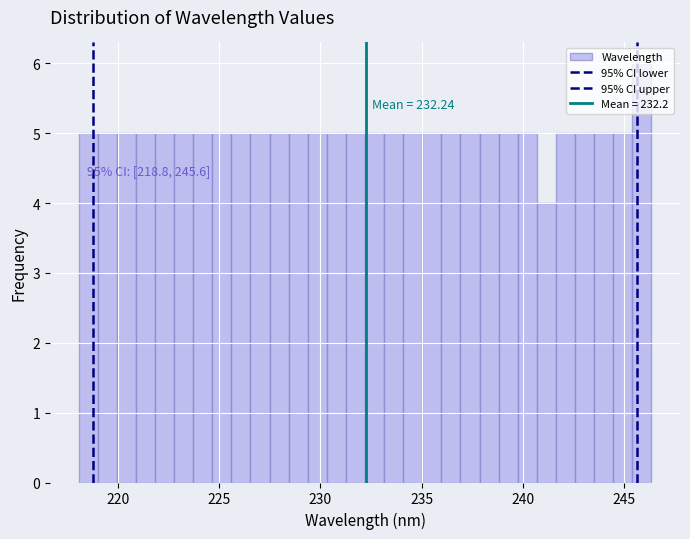

Read against the x-axis, roughly where is the centre of the tallest bar?

246.0